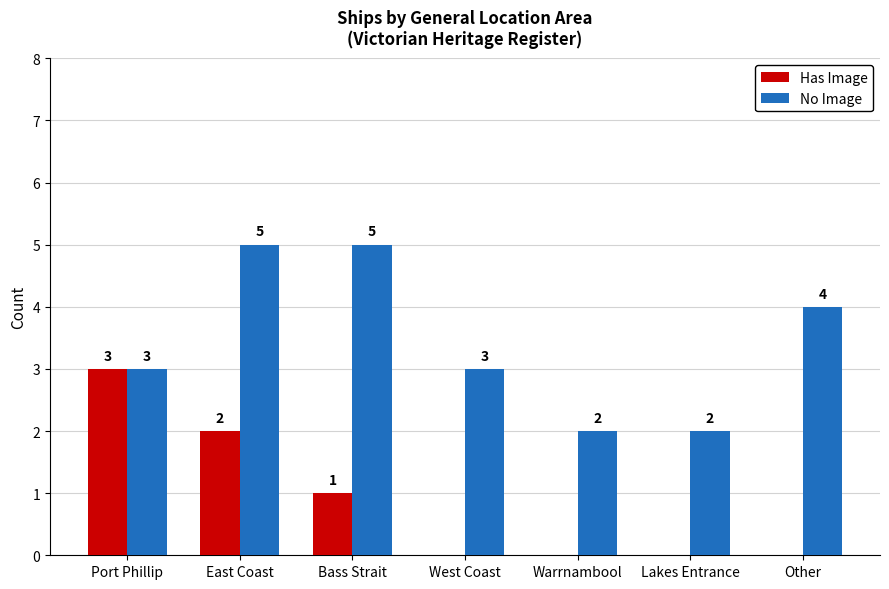

How many values in the Has Image series exceed 0?

3